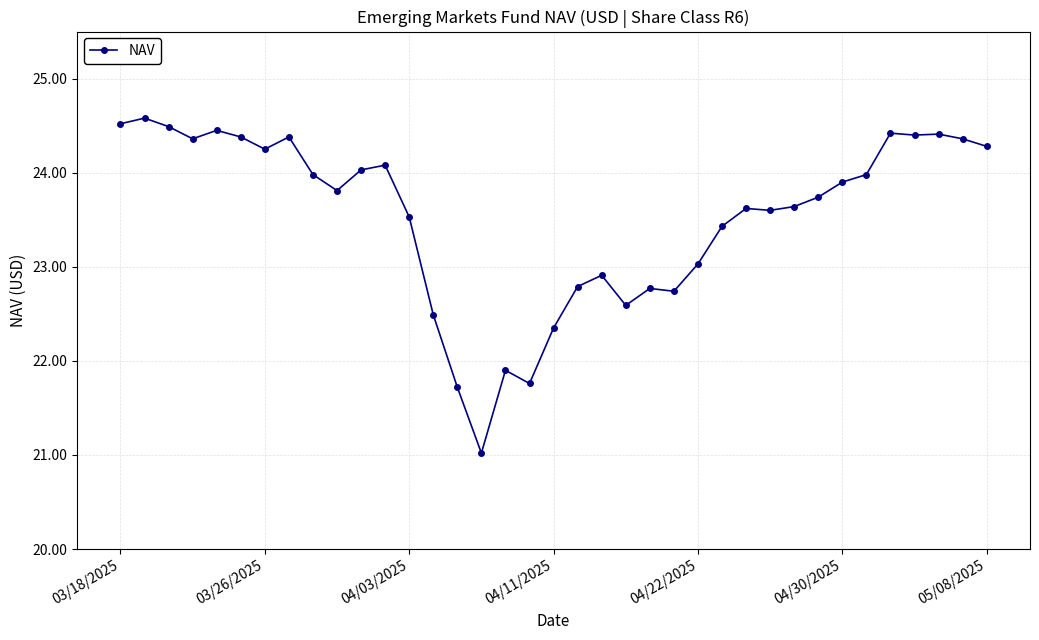

True or false: the data has more than 1 interior local peaks.

True